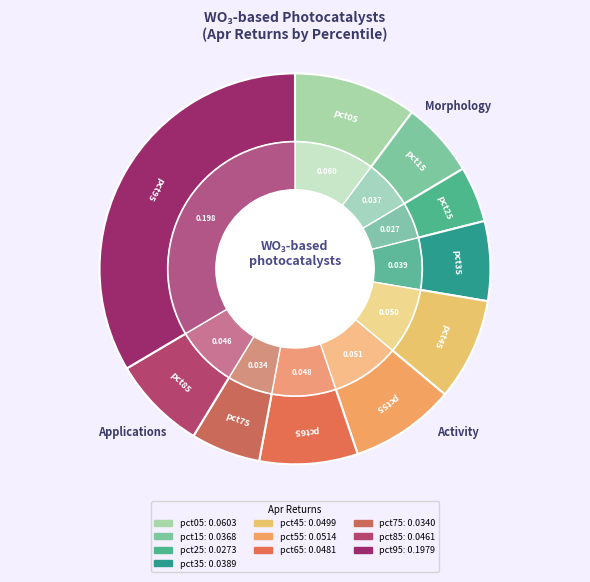

Rank the categories by value from highest to lowest.

pct95, pct05, pct55, pct45, pct65, pct85, pct35, pct15, pct75, pct25